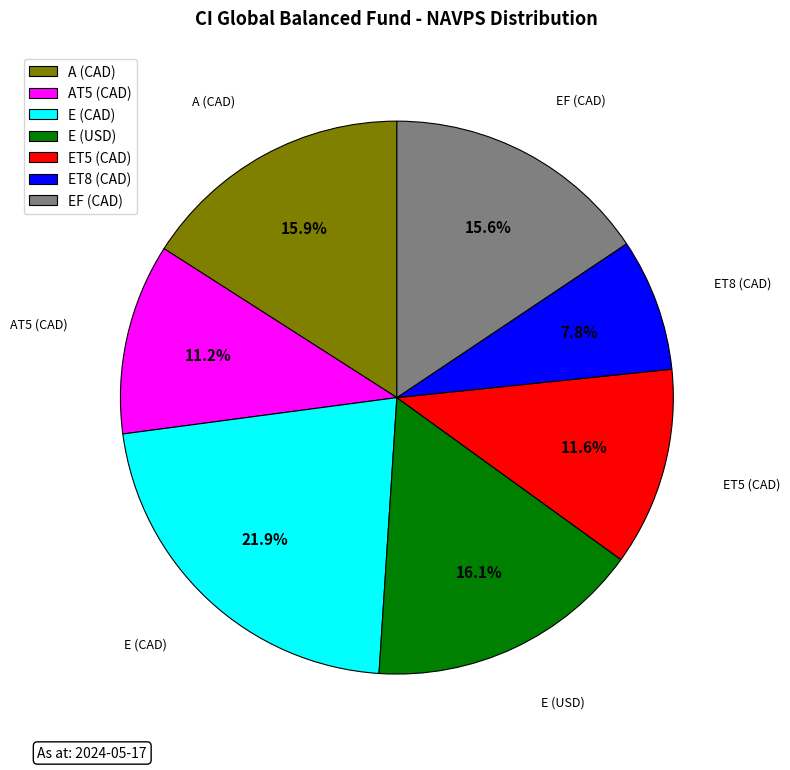

How many slices are in this pie chart?

7